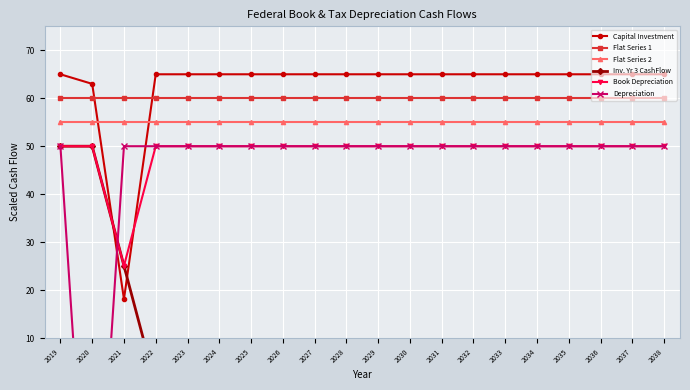

True or false: Flat Series 1 and Book Depreciation cross at least once.

False